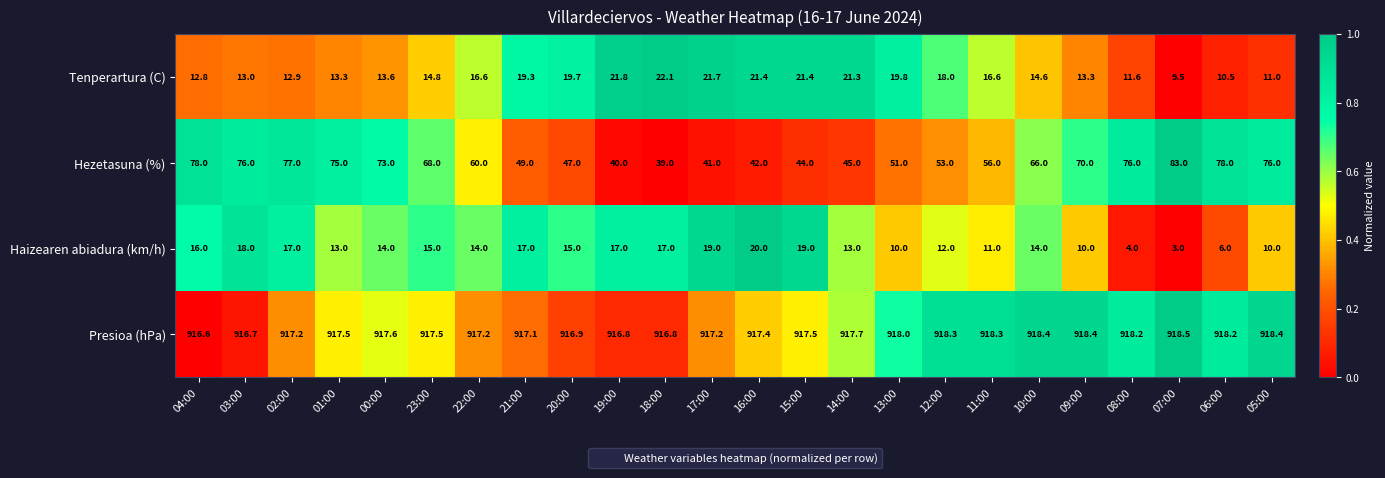

List the series in order of their peak value, highest first.

Presioa (hPa), Hezetasuna (%), Tenperartura (C), Haizearen abiadura (km/h)